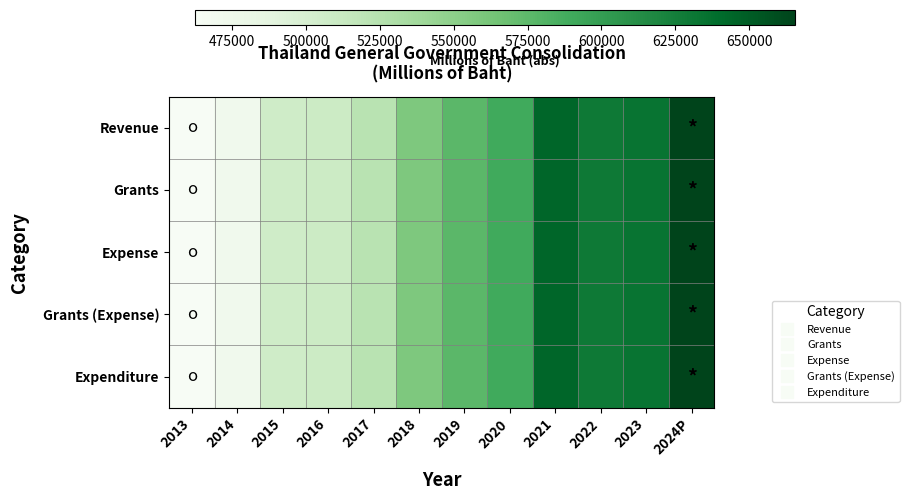

How many data points does each series have?

12